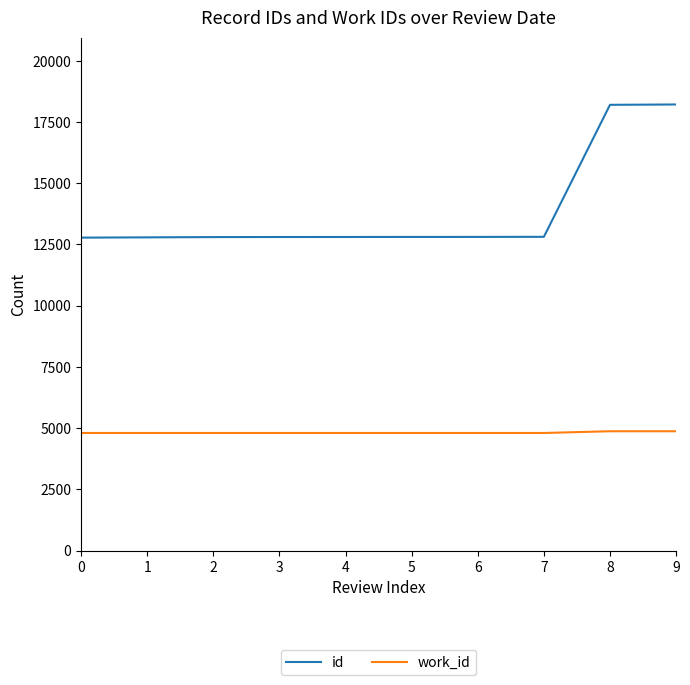

What is the total value across all series at 0?

17580